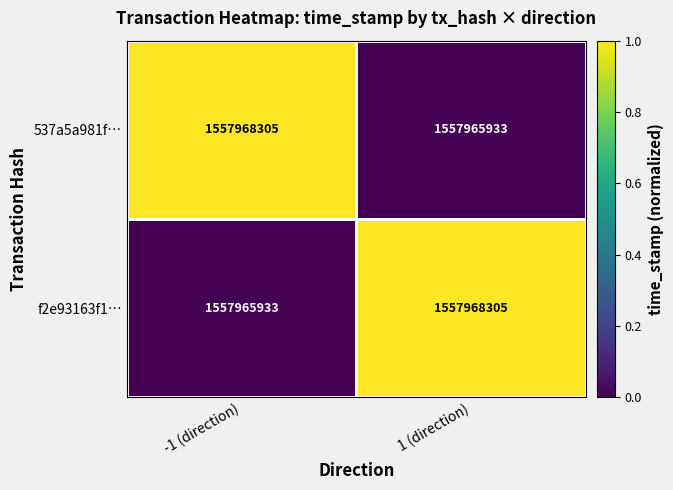

What is the sum of the f2e93163f1… values at 1 (direction) and -1 (direction)?

3115934238